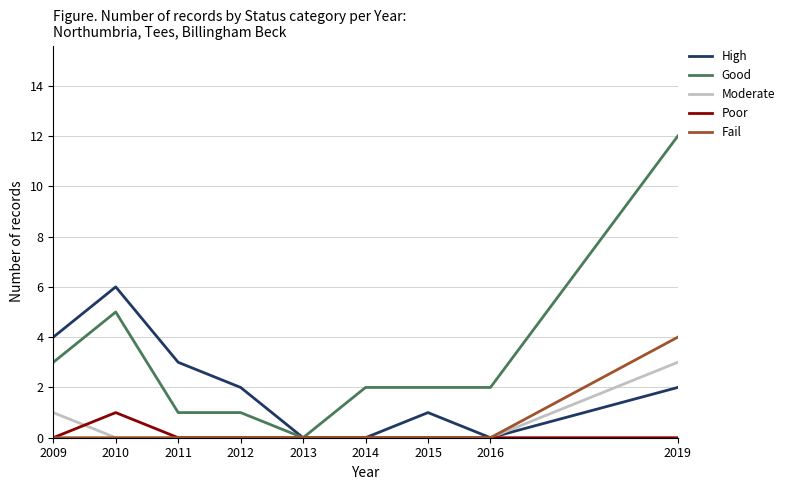

At which category is the sum across all series the highest?

2019